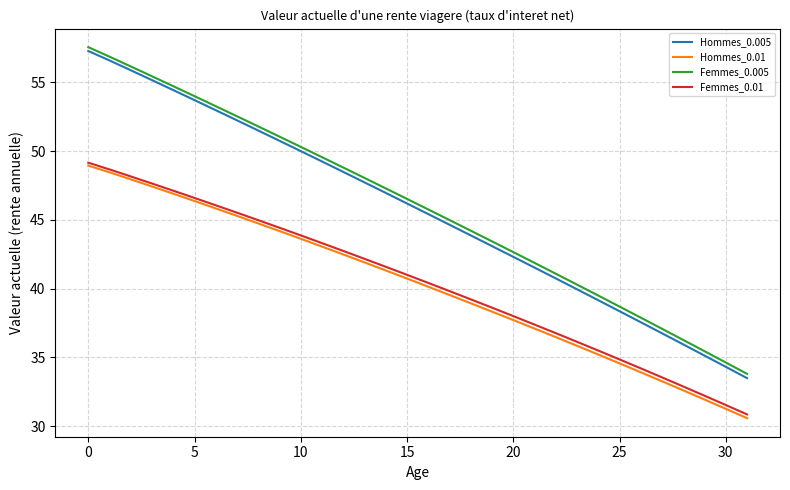

True or false: Femmes_0.005 and Hommes_0.01 cross at least once.

False